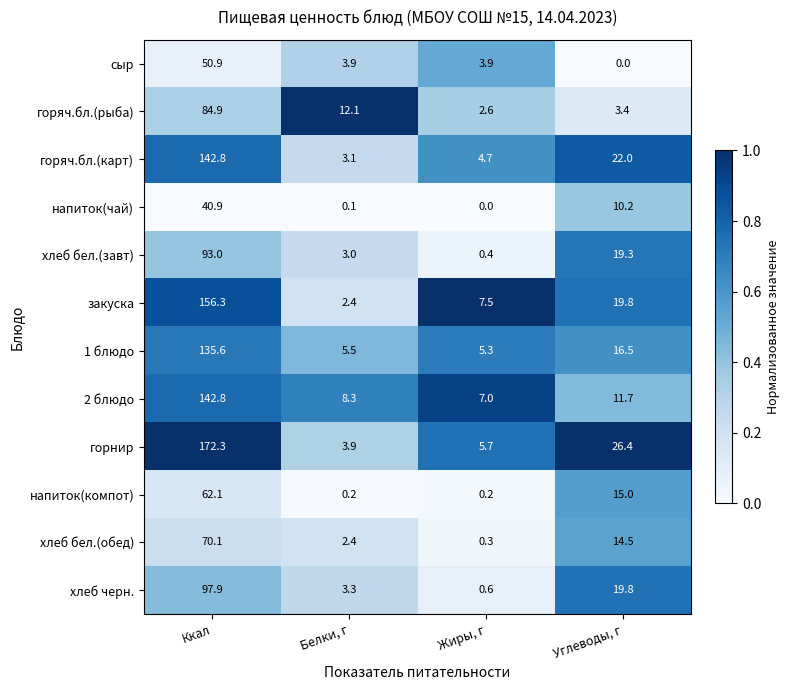

What is the average value of the сыр series?

14.7